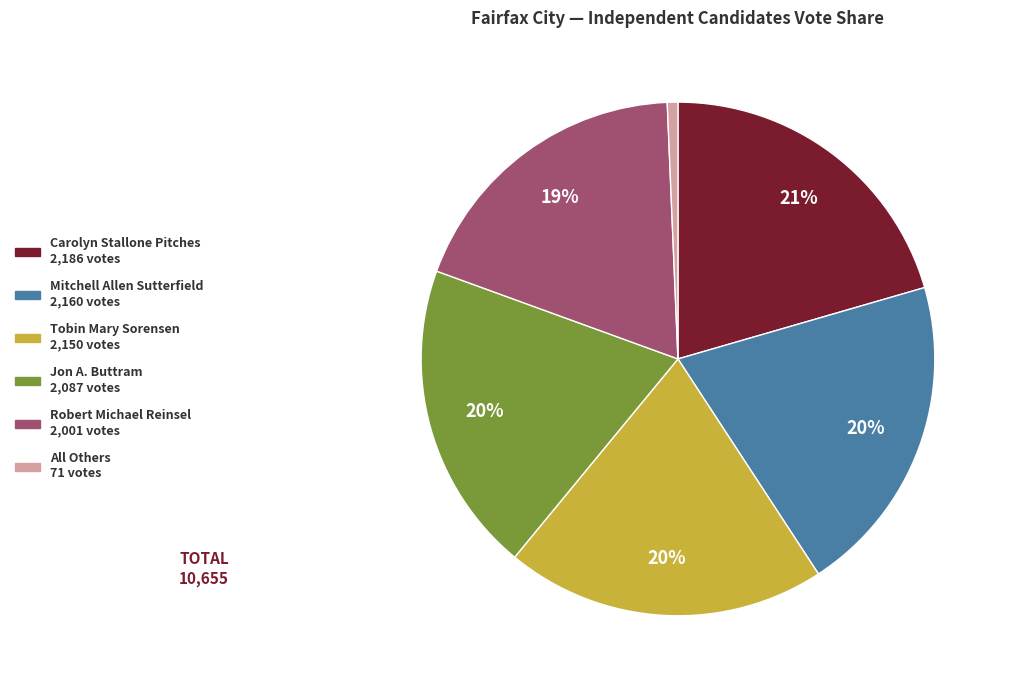

What percentage is the Tobin Mary Sorensen slice, to the nearest percent?

20%